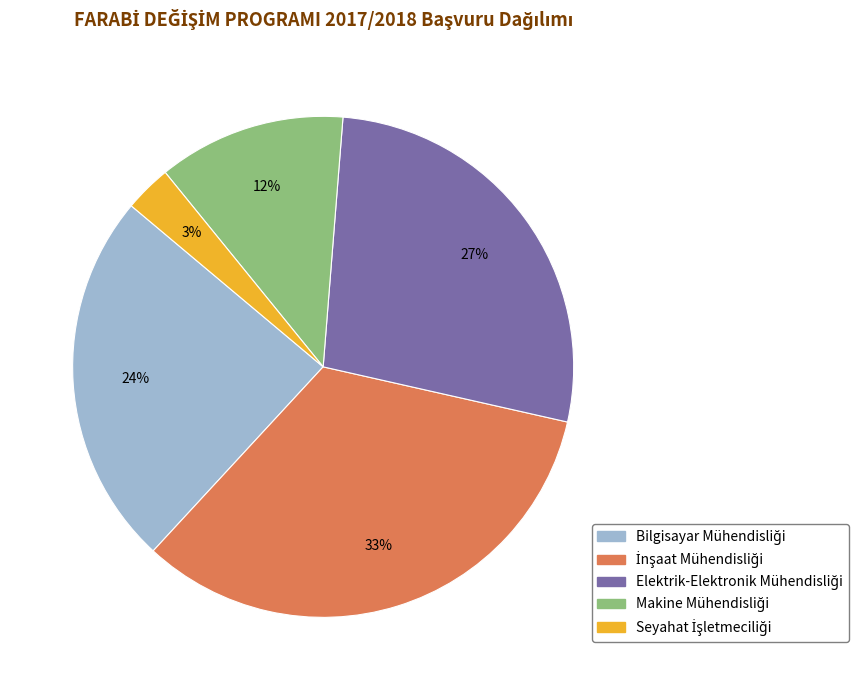

How many slices are in this pie chart?

5